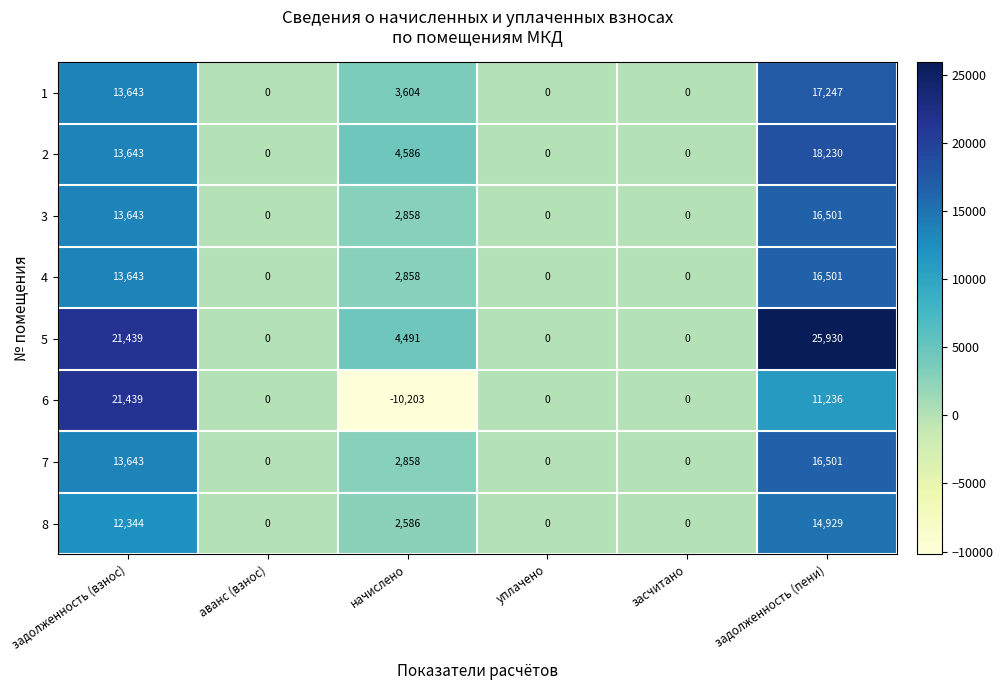

At how many categories does at least one series exceed 24772?

1